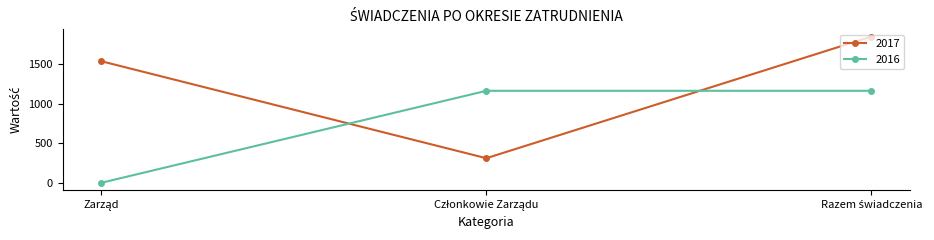

What is the maximum value for 2016?

1166.0